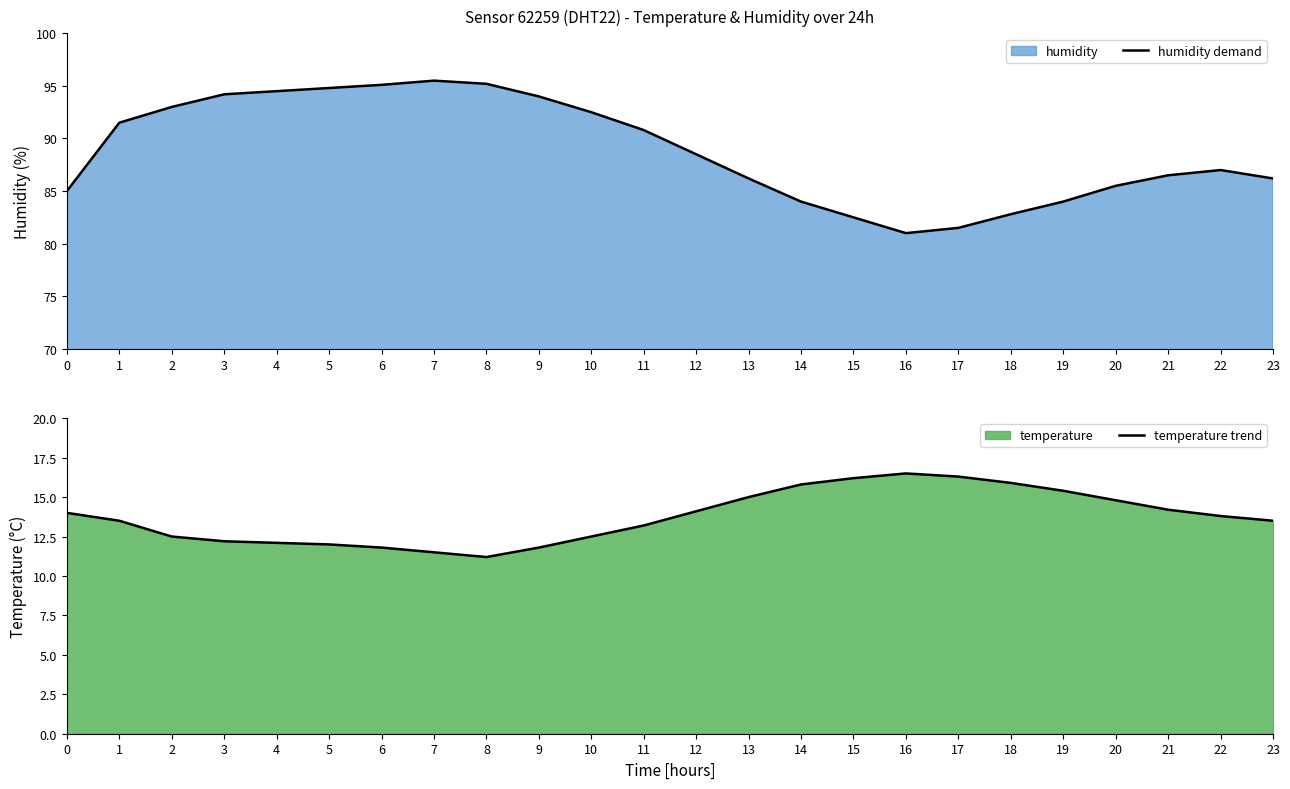

Reading left to right, list all the values displayed in this chart.

humidity demand: 85.0	91.5	93.0	94.2	94.5	94.8	95.1	95.5	95.2	94.0	92.5	90.8	88.5	86.2	84.0	82.5	81.0	81.5	82.8	84.0	85.5	86.5	87.0	86.2
temperature trend: 14.0	13.5	12.5	12.2	12.1	12.0	11.8	11.5	11.2	11.8	12.5	13.2	14.1	15.0	15.8	16.2	16.5	16.3	15.9	15.4	14.8	14.2	13.8	13.5